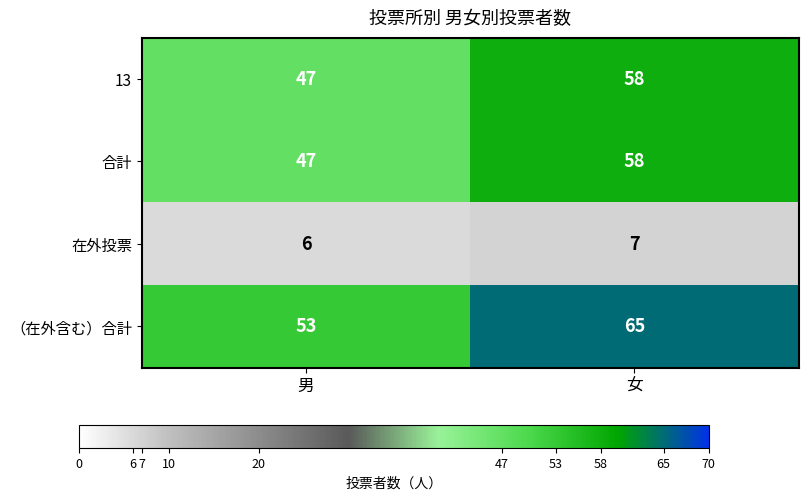

Which series has the largest total across all categories?

（在外含む）合計